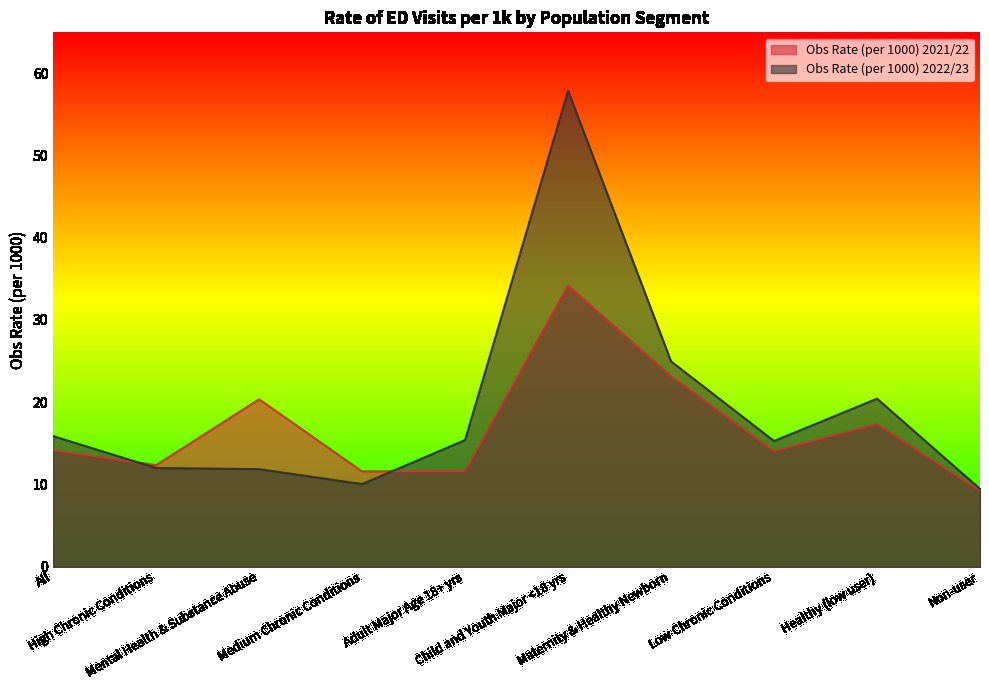

How many data points in Obs Rate (per 1000) 2021/22 are above 14?

6